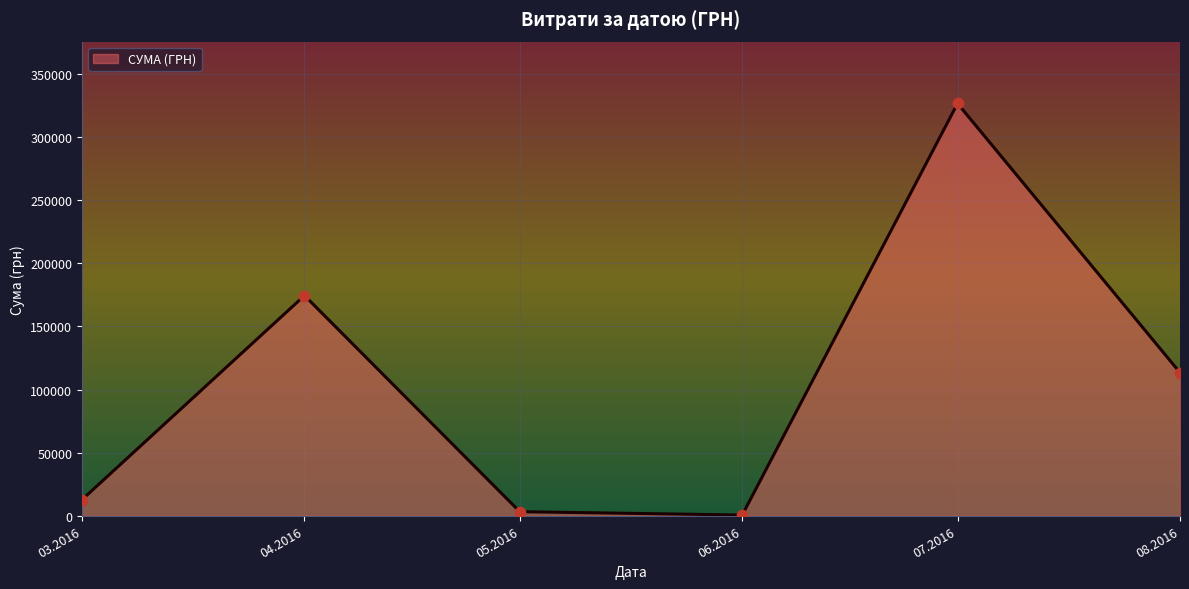

Which has a higher value, 04.2016 or 07.2016?

07.2016